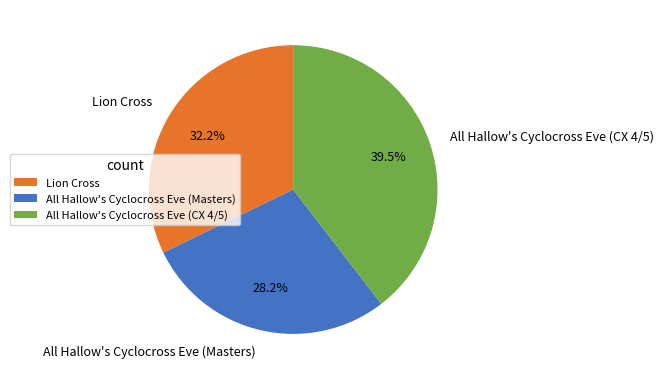

To the nearest percent, what is the average slice percentage?

33%